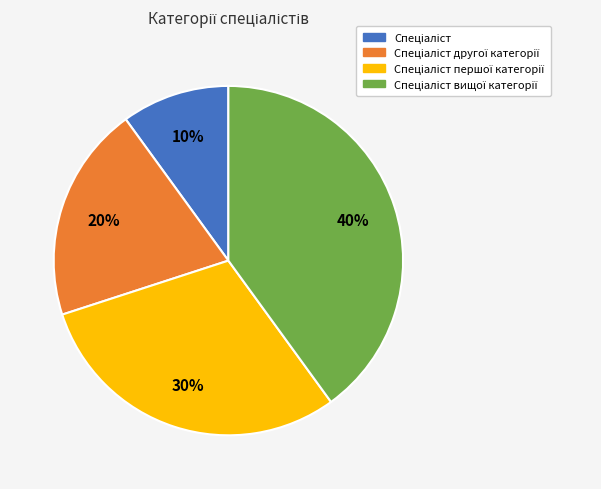

To the nearest percent, what is the average slice percentage?

25%